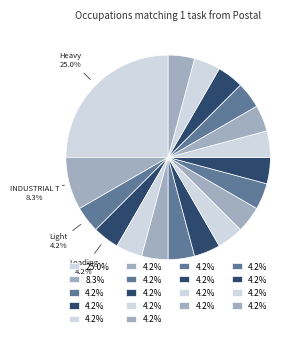

Rank the categories by value from highest to lowest.

Heavy and Tractor-Trailer Truck Drivers, Industrial Truck and Tractor Operators, Light Truck Drivers, Loading and Moving Machine Operators, Driver/Sales Workers, Meter Readers, Utilities, Refuse and Recyclable Material Collectors, Wellhead Pumpers, Couriers and Messengers, Entertainment and Recreation Managers, Postal Service Mail Sorters, Public Safety Telecommunicators, School Bus Monitors, Tank Car, Truck, and Ship Loaders, First-Line Supervisors of Material-Moving, Recycling Coordinators, Cargo and Freight Agents, Mail Clerks and Mail Machine Operators